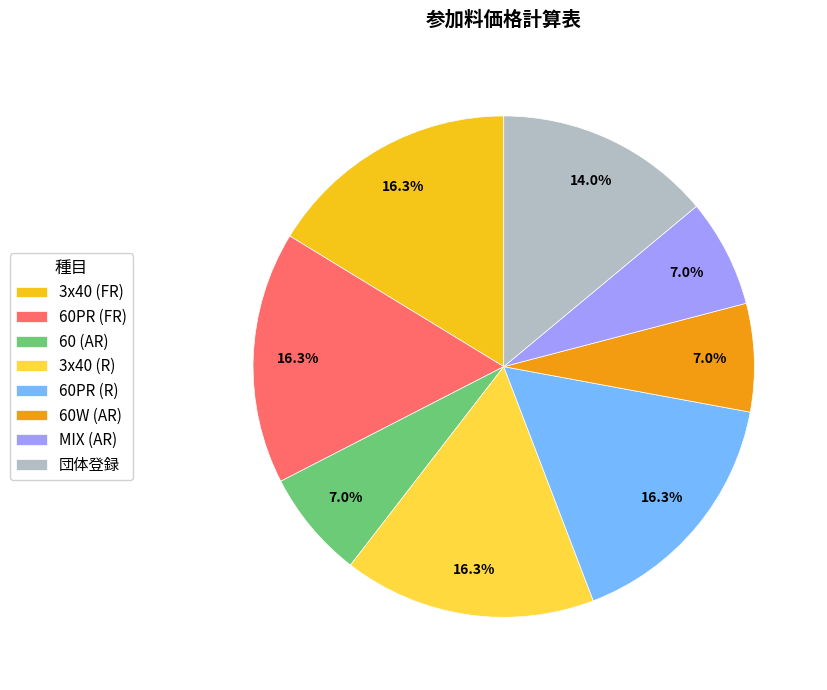

Combined, do 3x40 (FR) and 60 (AR) account for over 50%?

No